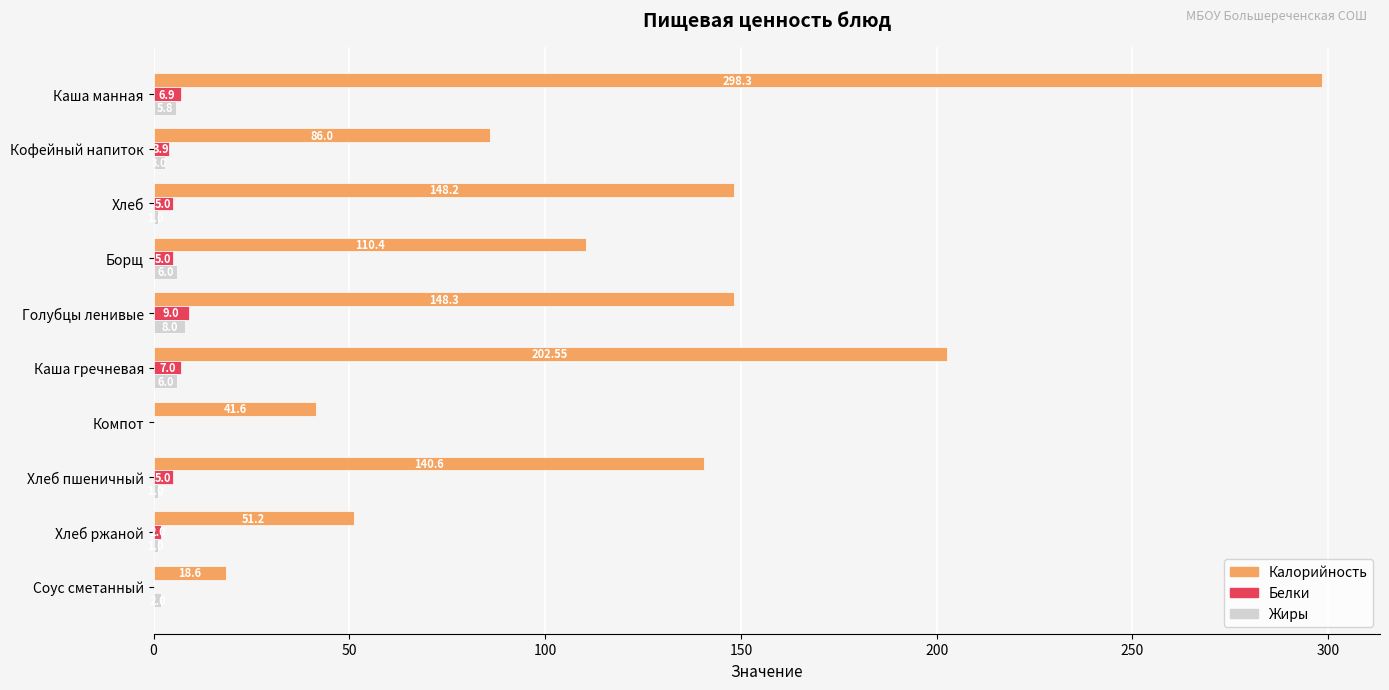

Which series has the widest spread of values?

Калорийность